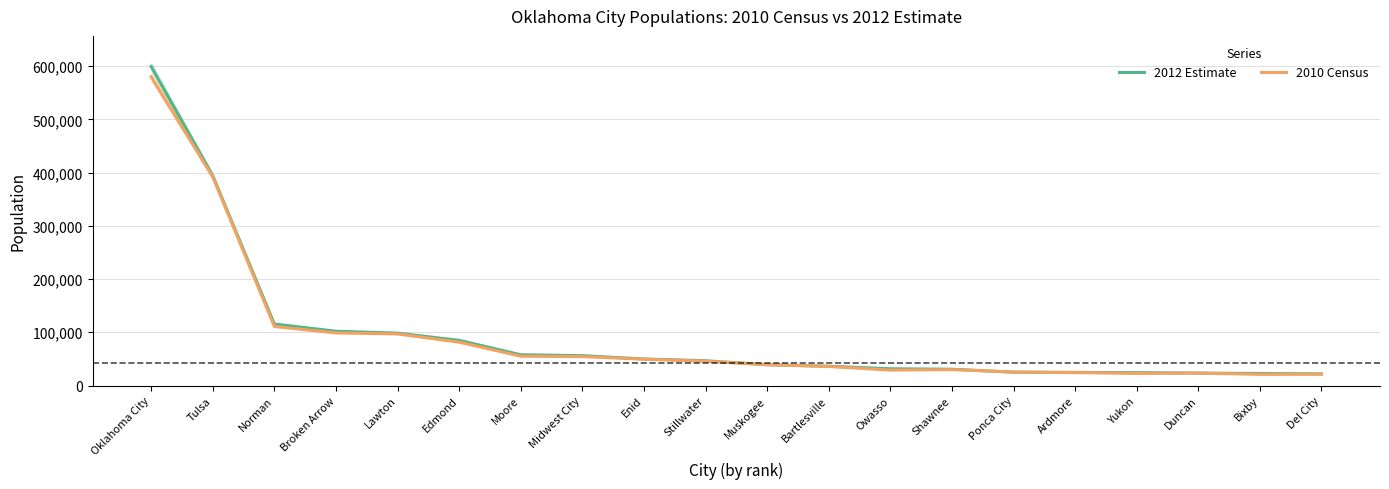

Is the value of 2010 Census at Lawton greater than the value of 2012 Estimate at Owasso?

Yes